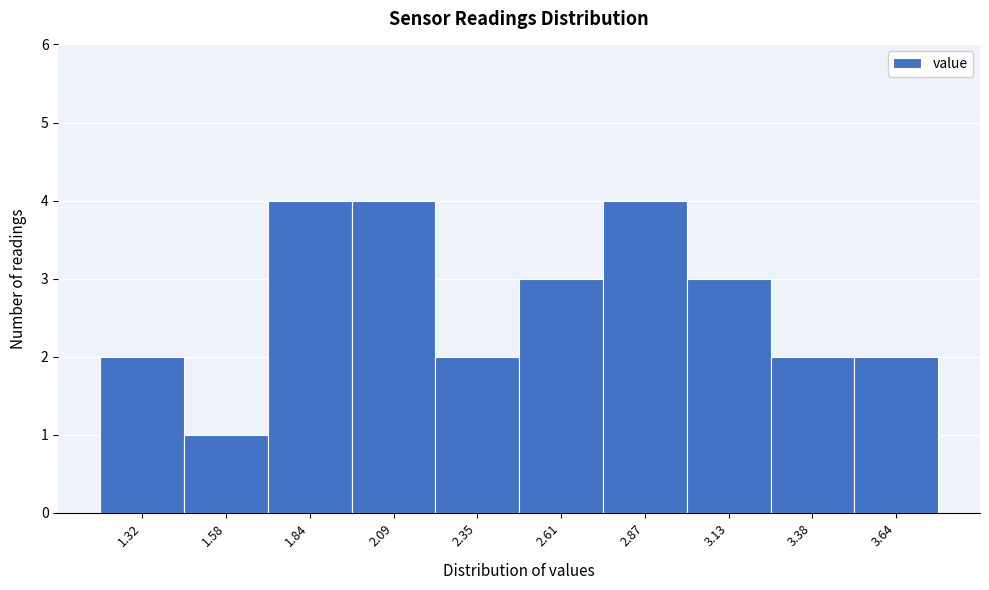

Reading right to left, what are all the values shown in this chart?

3.64=2	3.38=2	3.13=3	2.87=4	2.61=3	2.35=2	2.09=4	1.84=4	1.58=1	1.32=2